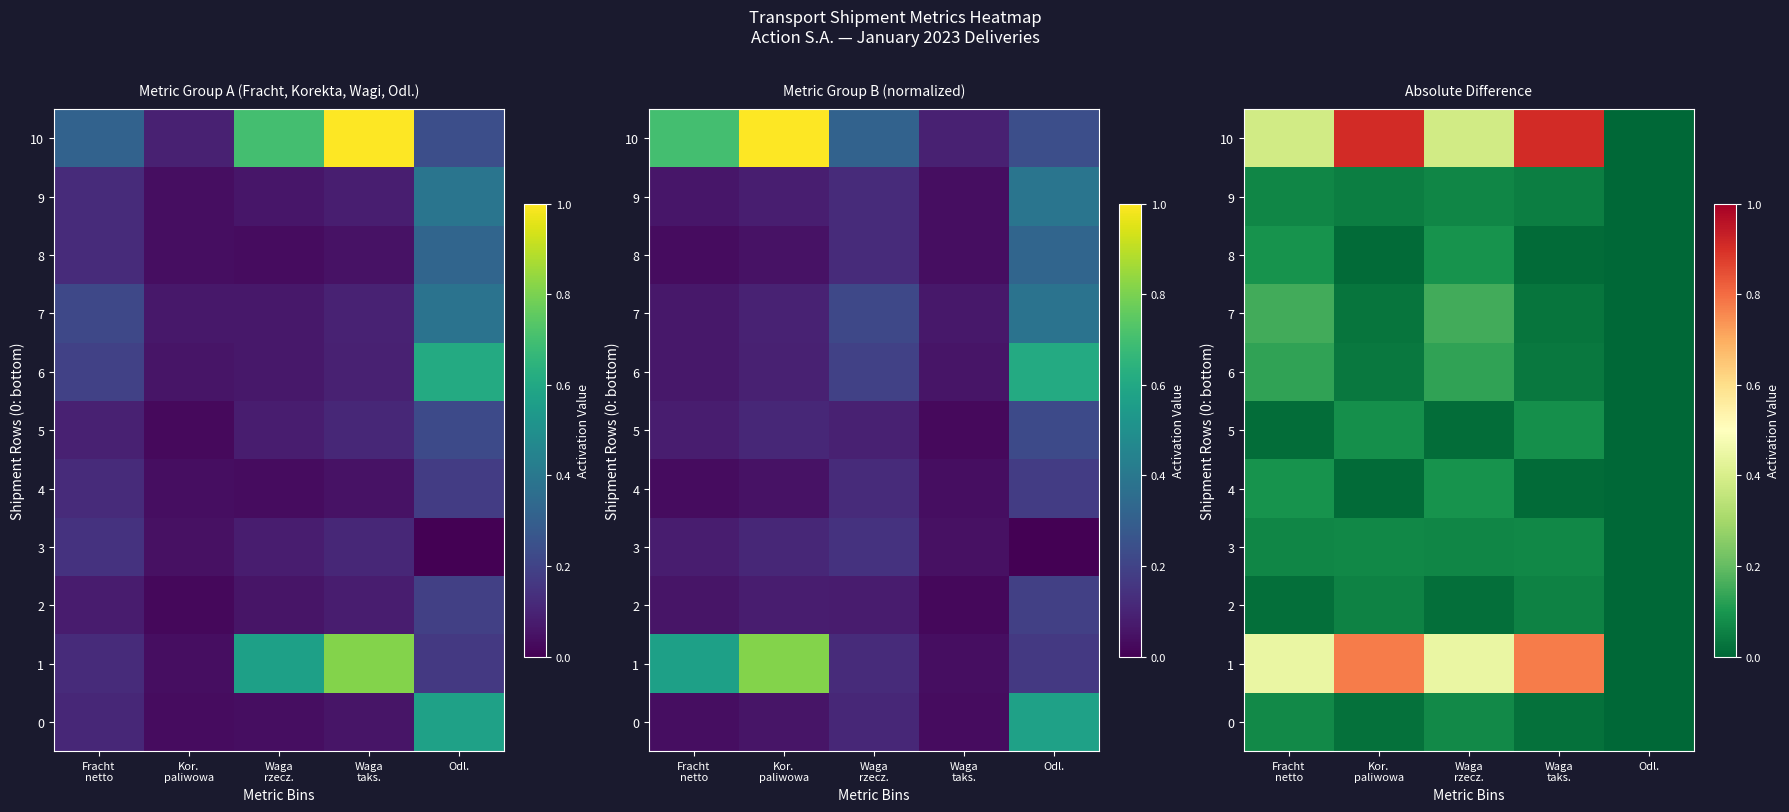

How many 0 values are between 0 and 1?

5